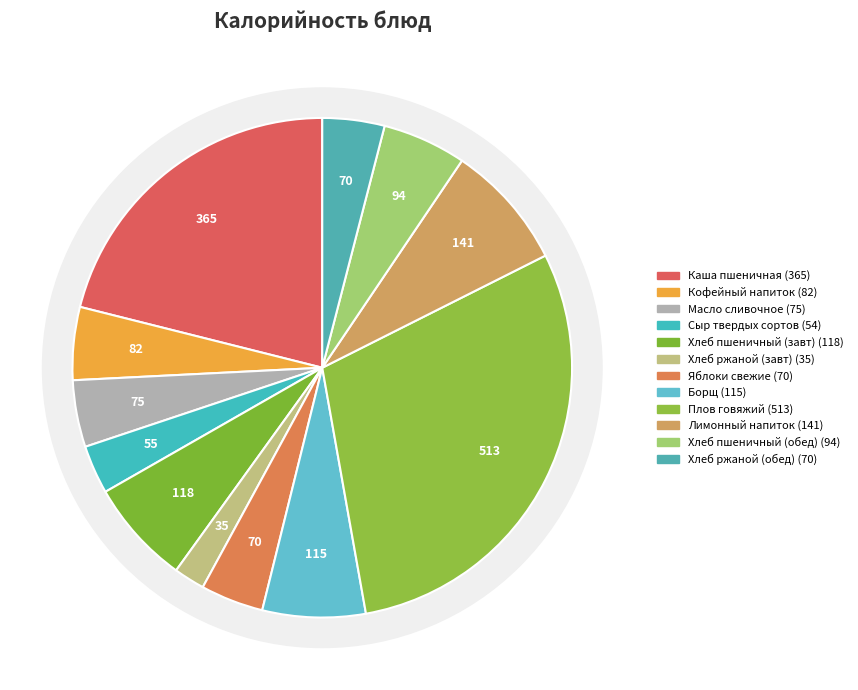

To the nearest percent, what percentage of the pie is Хлеб пшеничный (завтрак)?

7%